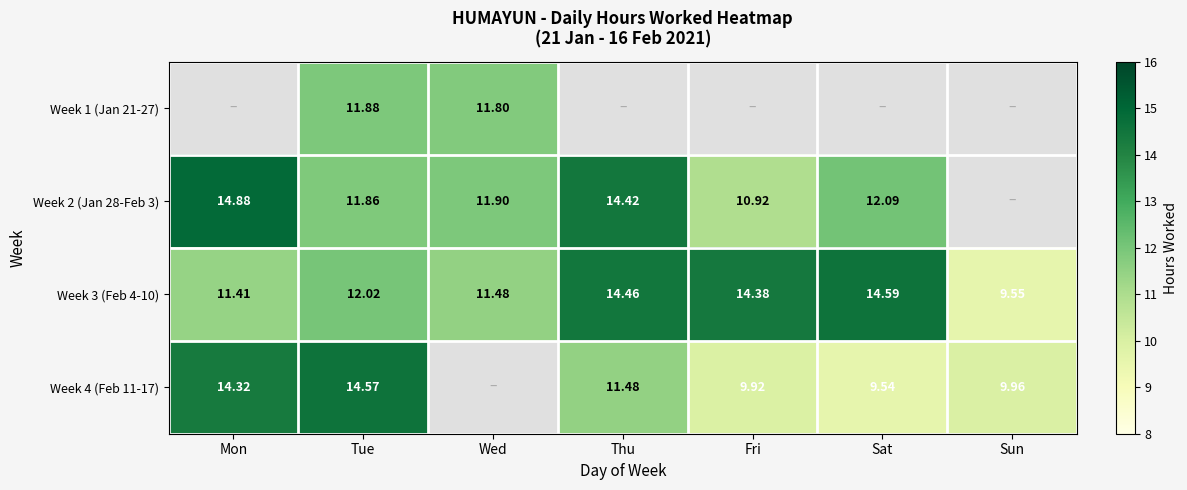

At which label does Week 3 (Feb 4-10) first exceed 12?

Tue